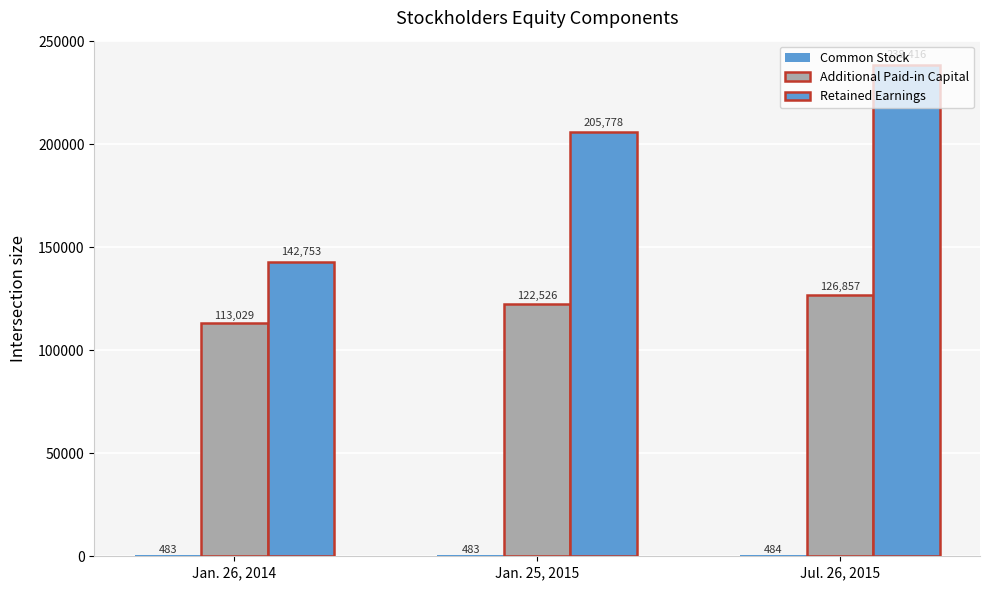

True or false: Additional Paid-in Capital has a value of 72060 at Jan. 26, 2014.

False